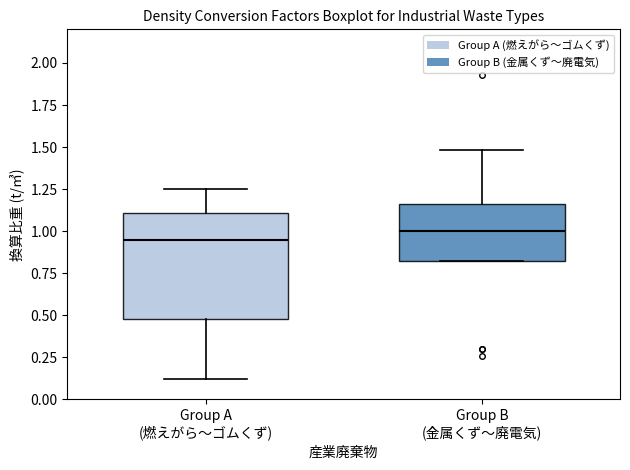

Reading left to right, read every box against the y-axis: the position of its median line, the range the box covers, and the ends of its whiskers. The values are not printed on the chart, so give them approximately, as read against the axis.

Group A (燃えがら〜ゴムくず): median 0.95, box 0.50 to 1.10, whiskers 0.10 to 1.25
Group B (金属くず〜廃電気): median 1.00, box 0.85 to 1.15, whiskers 0.85 to 1.50